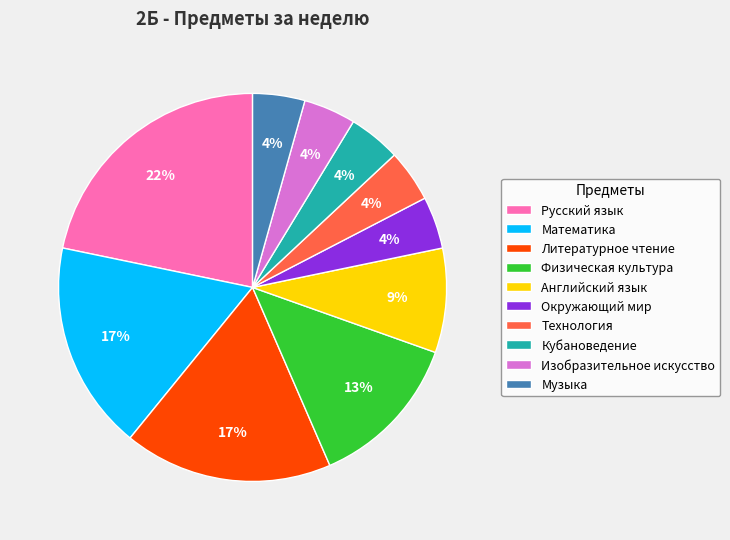

Does Русский язык represent more than half of the total?

No